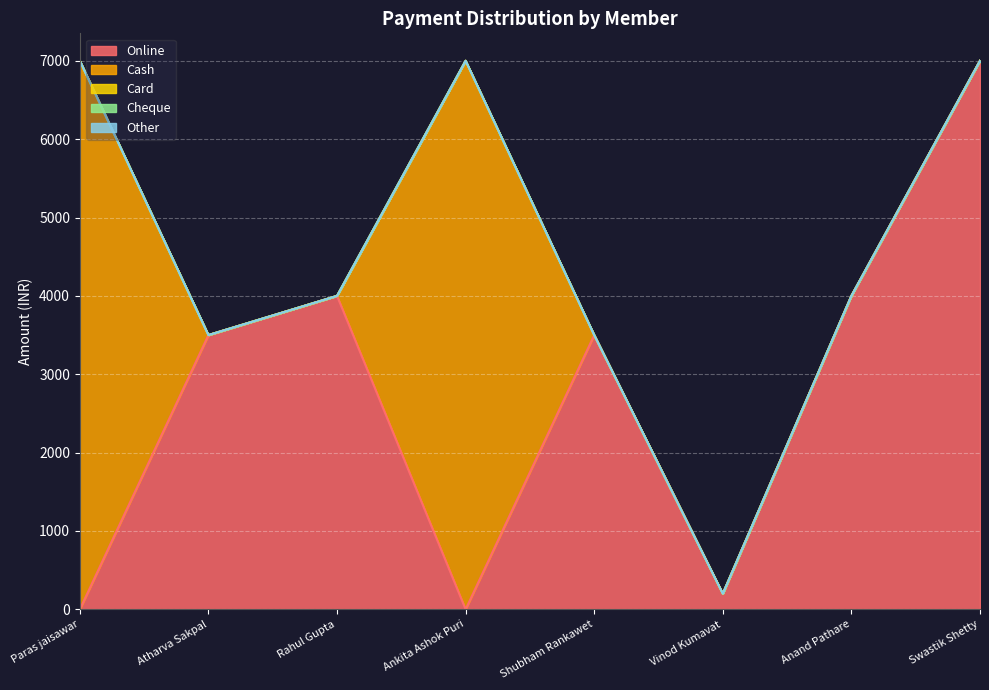

Where is the first local minimum for Online?

Ankita Ashok Puri